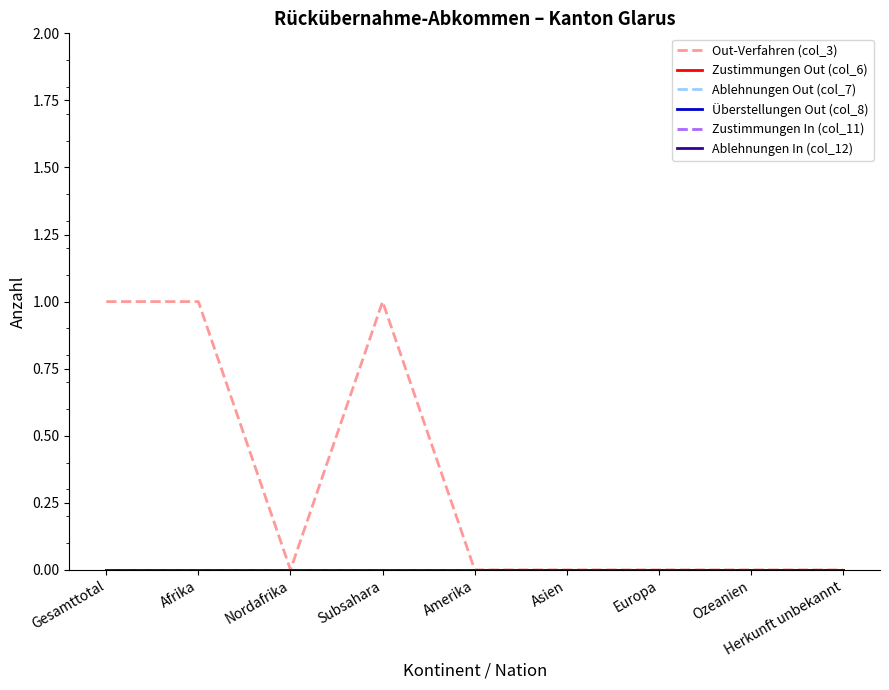

True or false: Überstellungen Out (col_8) and Out-Verfahren (col_3) intersect in this chart.

False